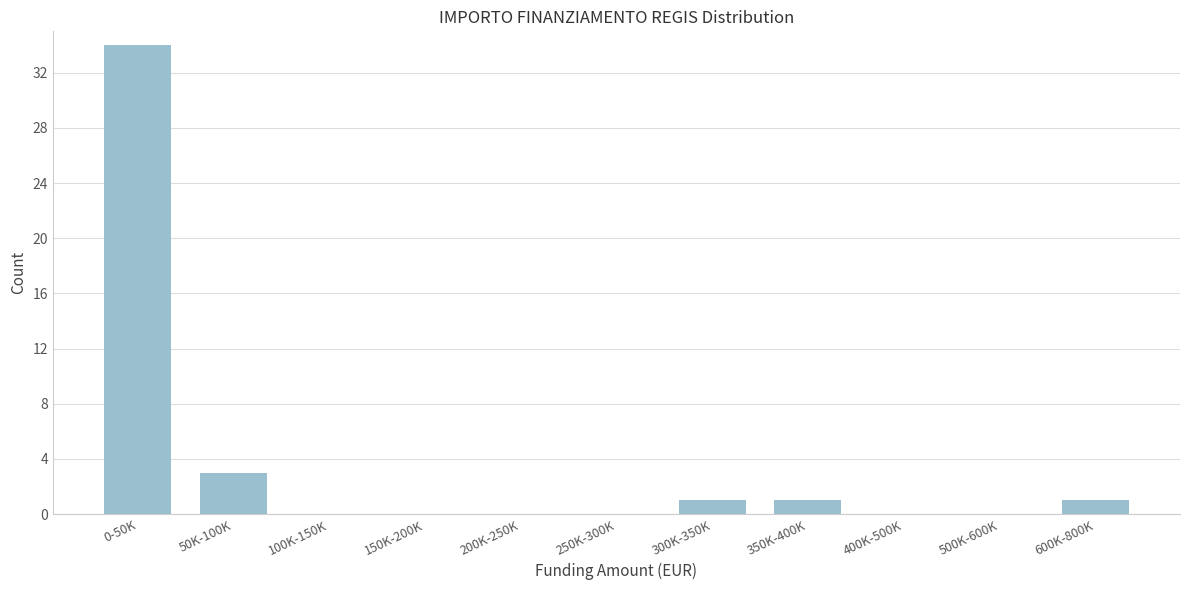

Reading left to right, list all the values displayed in this chart.

0-50K=34	50K-100K=3	100K-150K=0	150K-200K=0	200K-250K=0	250K-300K=0	300K-350K=1	350K-400K=1	400K-500K=0	500K-600K=0	600K-800K=1